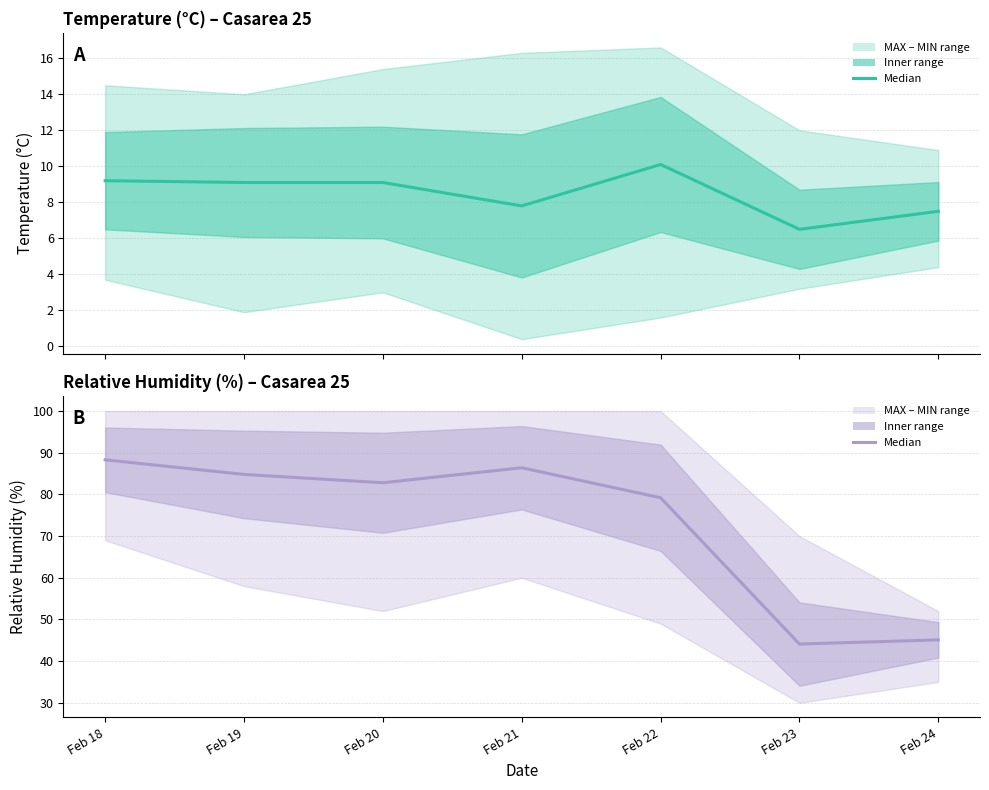

What is the minimum value for Temp MED?

6.5